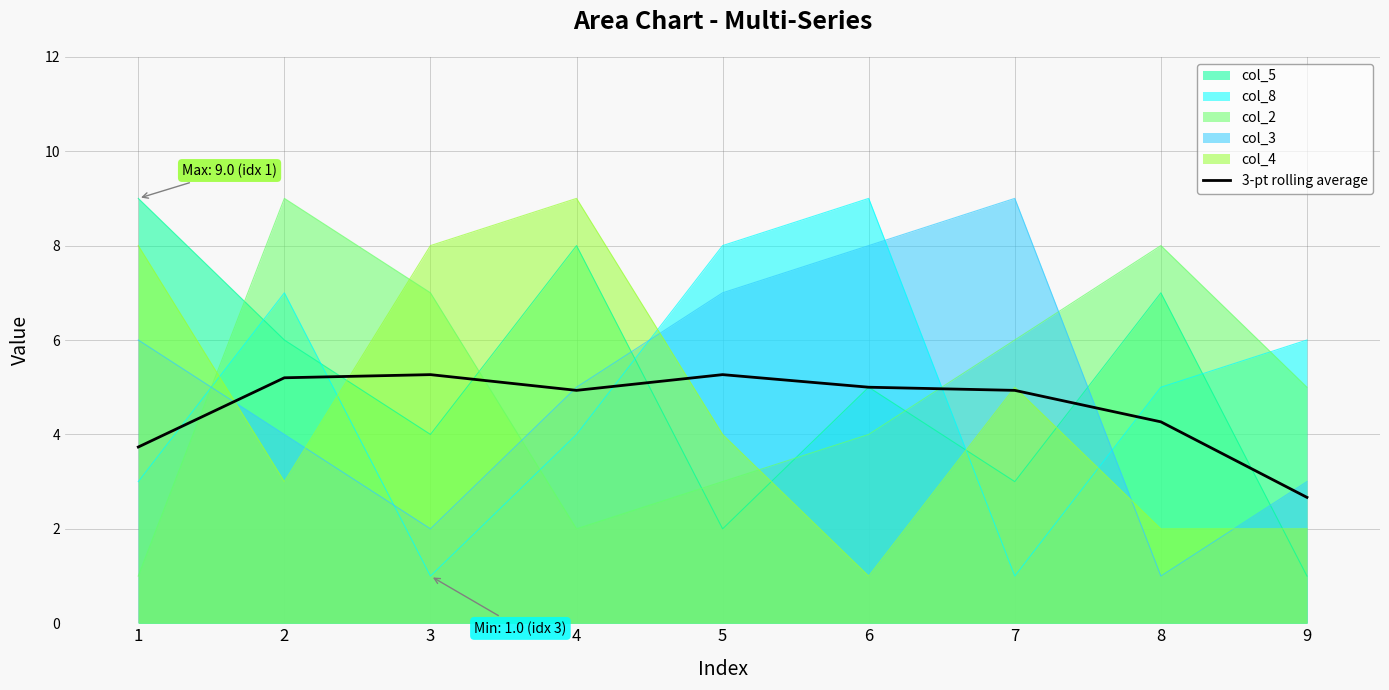

How many lines are shown in the chart?

6